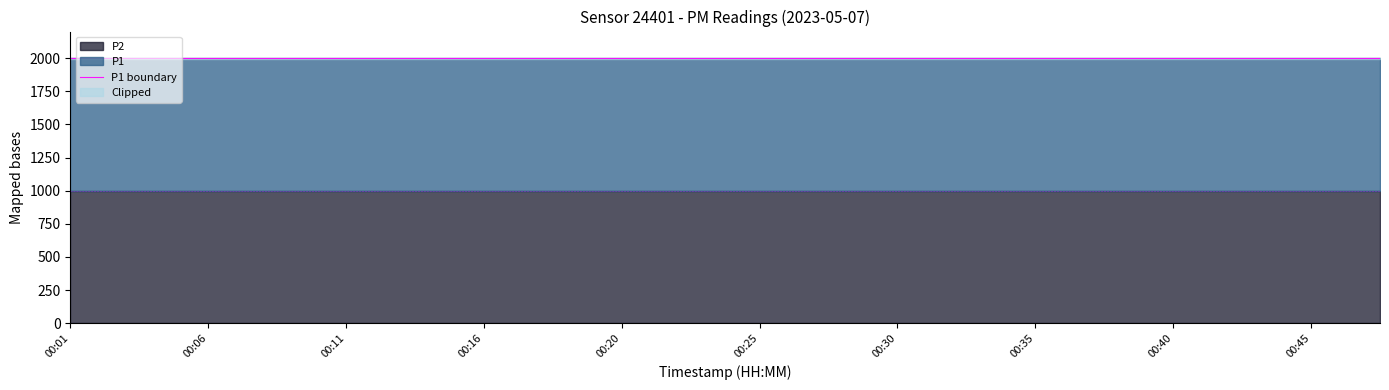

Is it true that P2 equals 999.9 at 00:25?

True